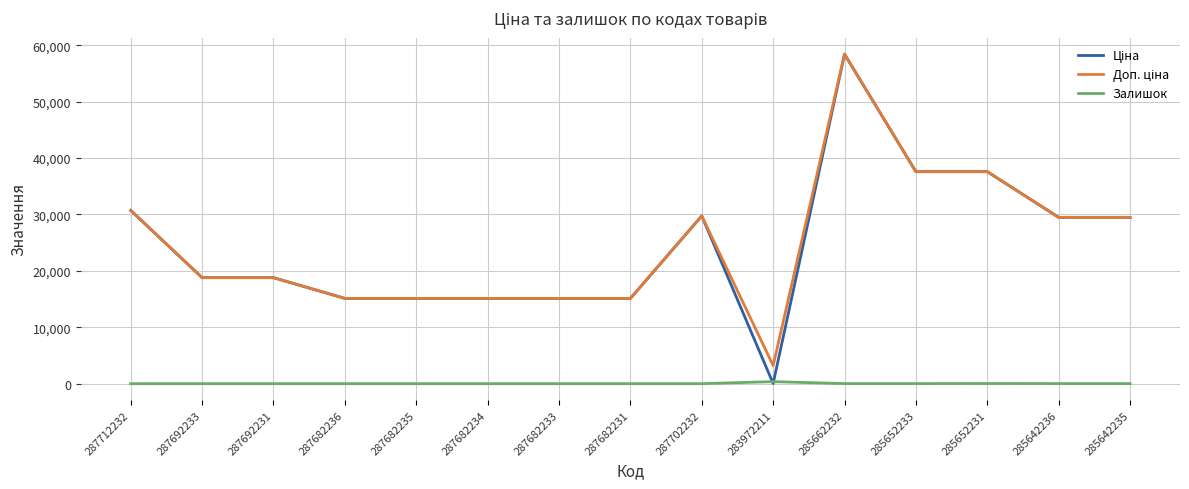

What is the sum of all Залишок values?

436.0